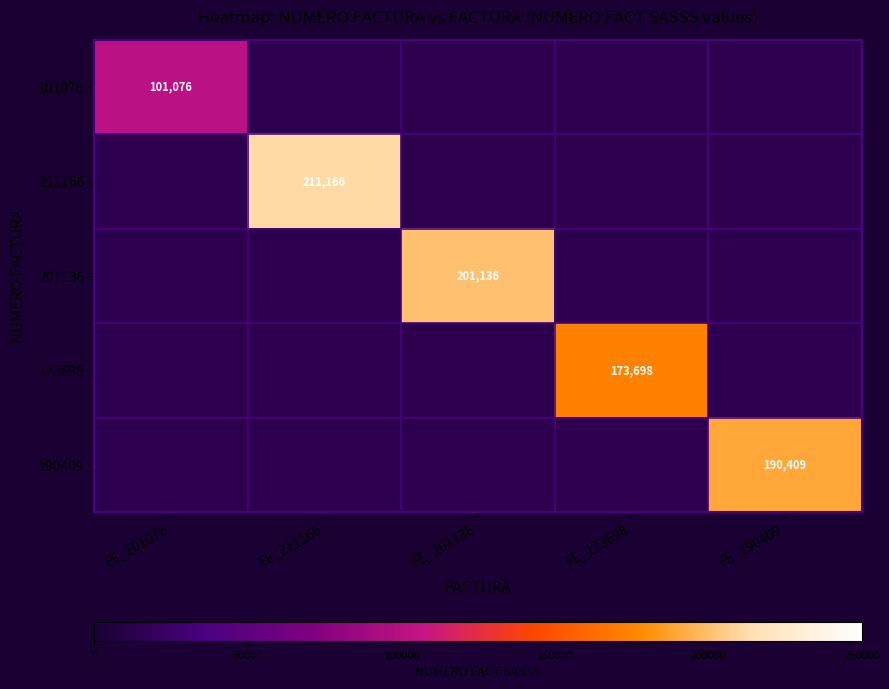

Is it true that 201136 equals 201136 at FE_201136?

True